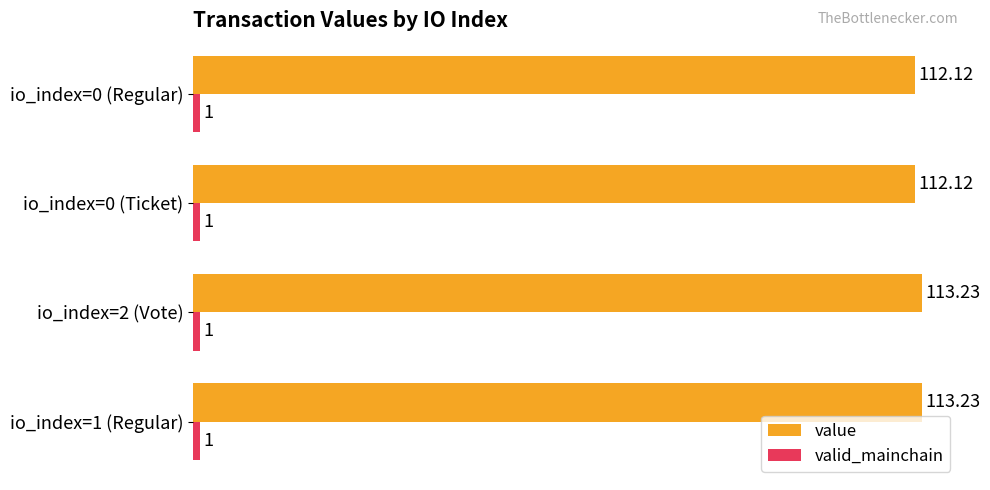

At how many categories does at least one series exceed 66?

4